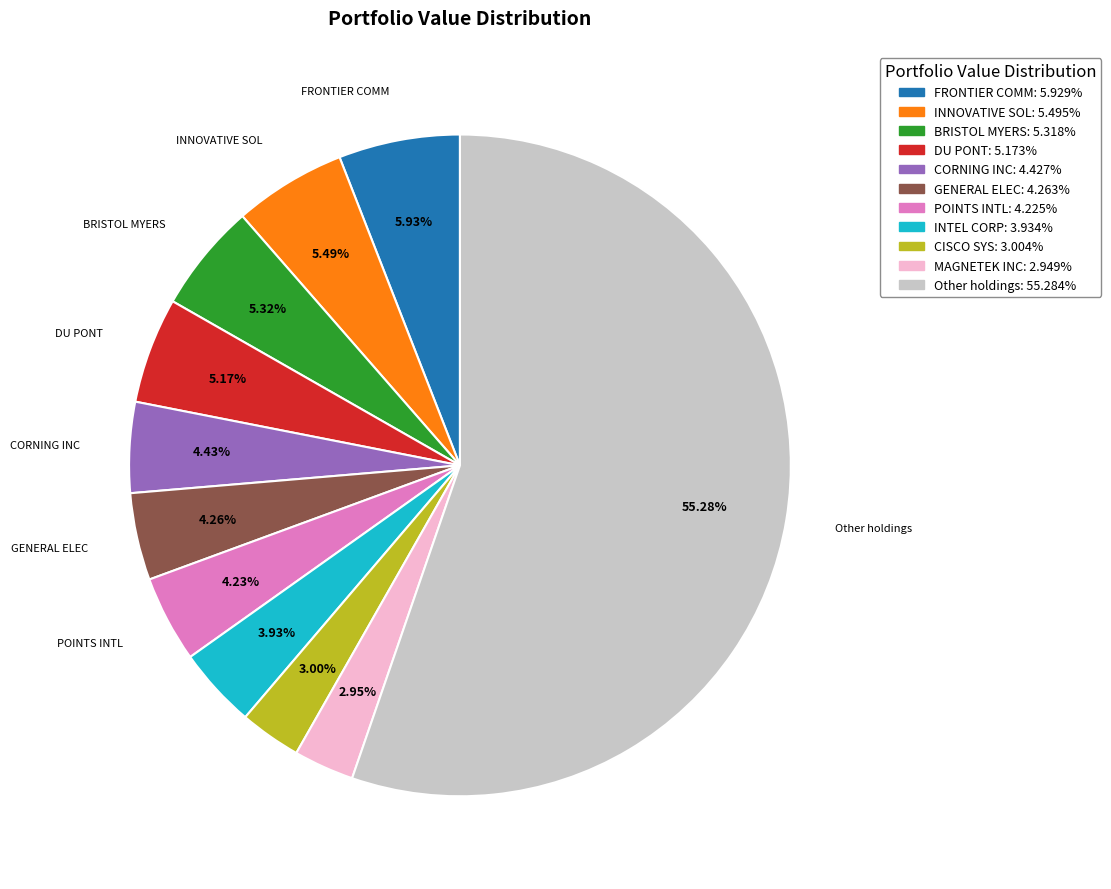

How many segments does this pie chart have?

11